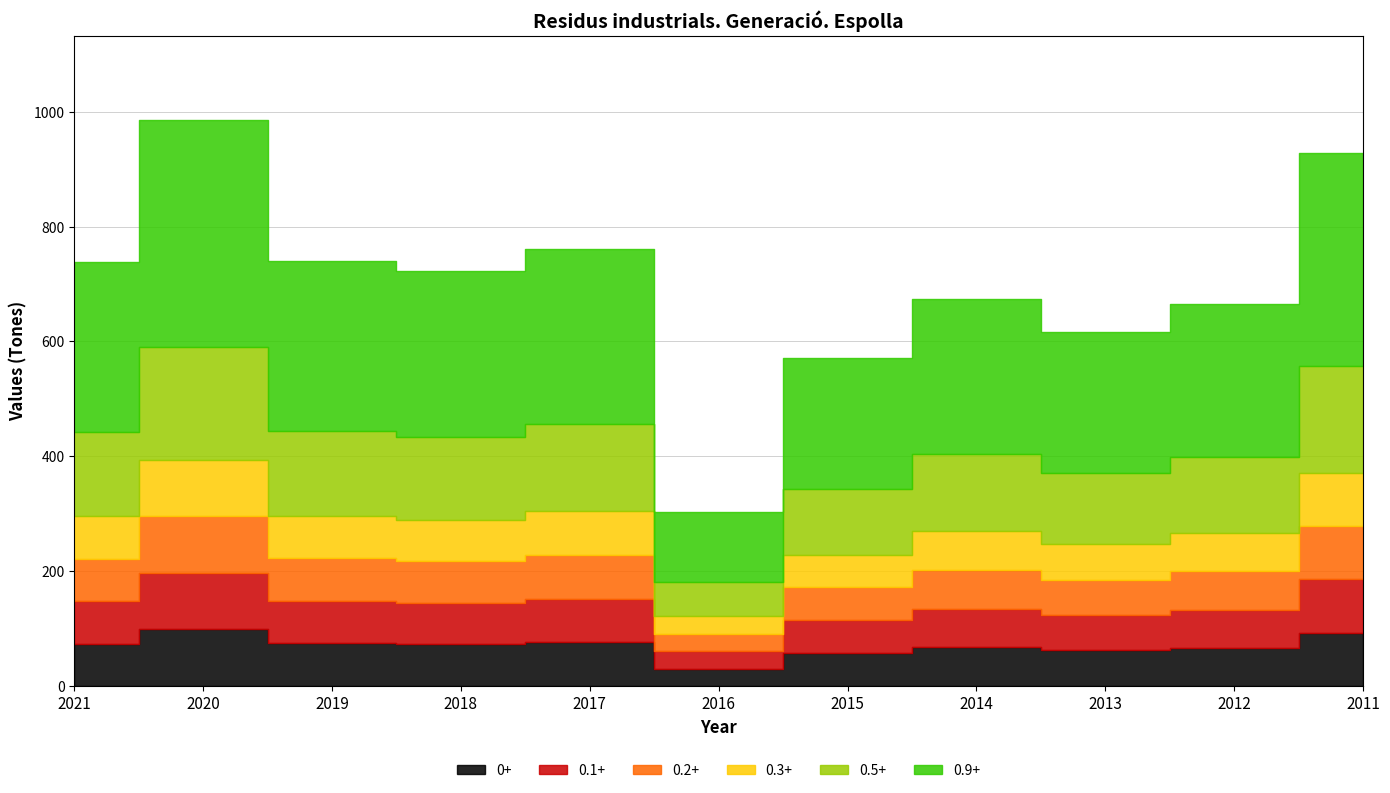

How many data points does each series have?

11